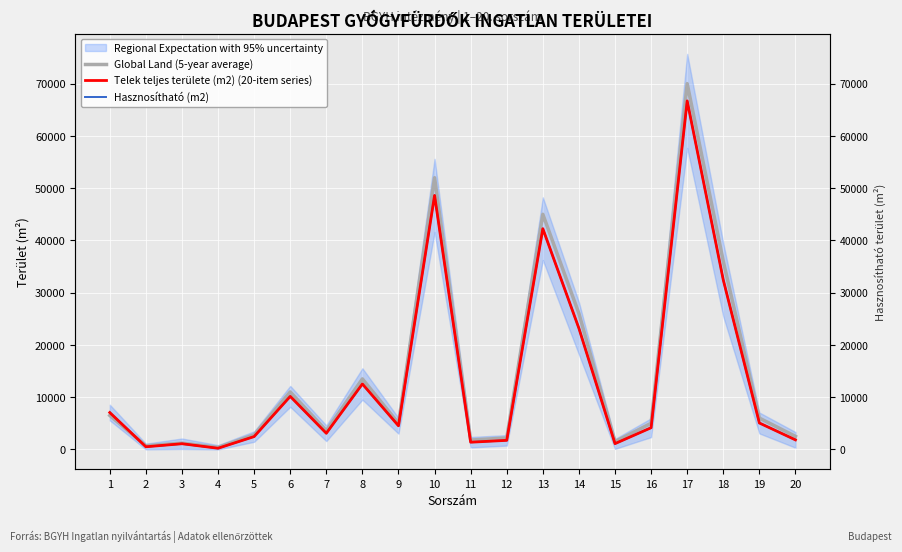

Which series has the widest spread of values?

Global Land (5-year average)